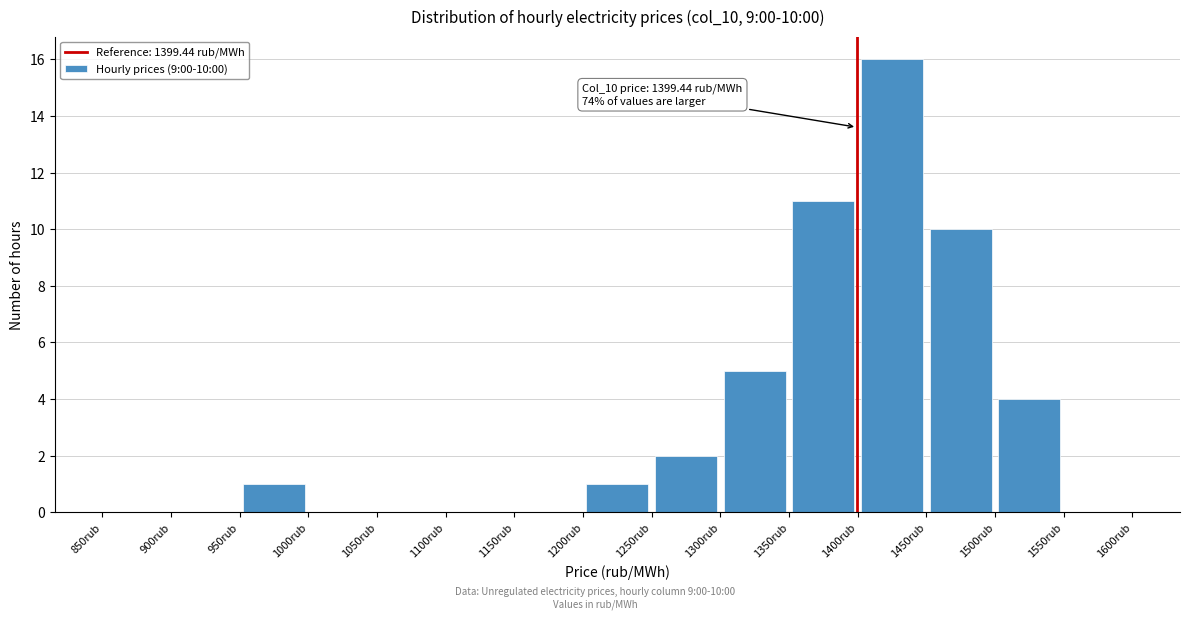

Which range on the x-axis has the tallest bar?

1400 to 1450